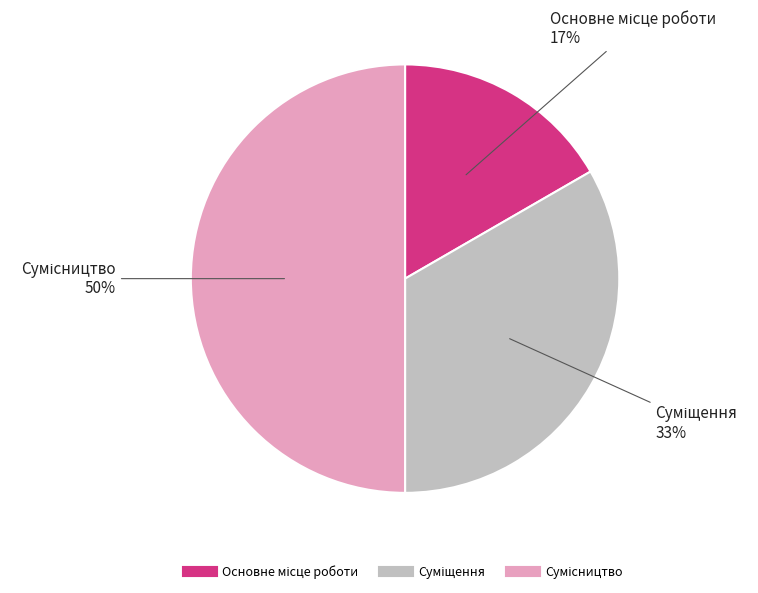

To the nearest percent, what is the average slice percentage?

33%